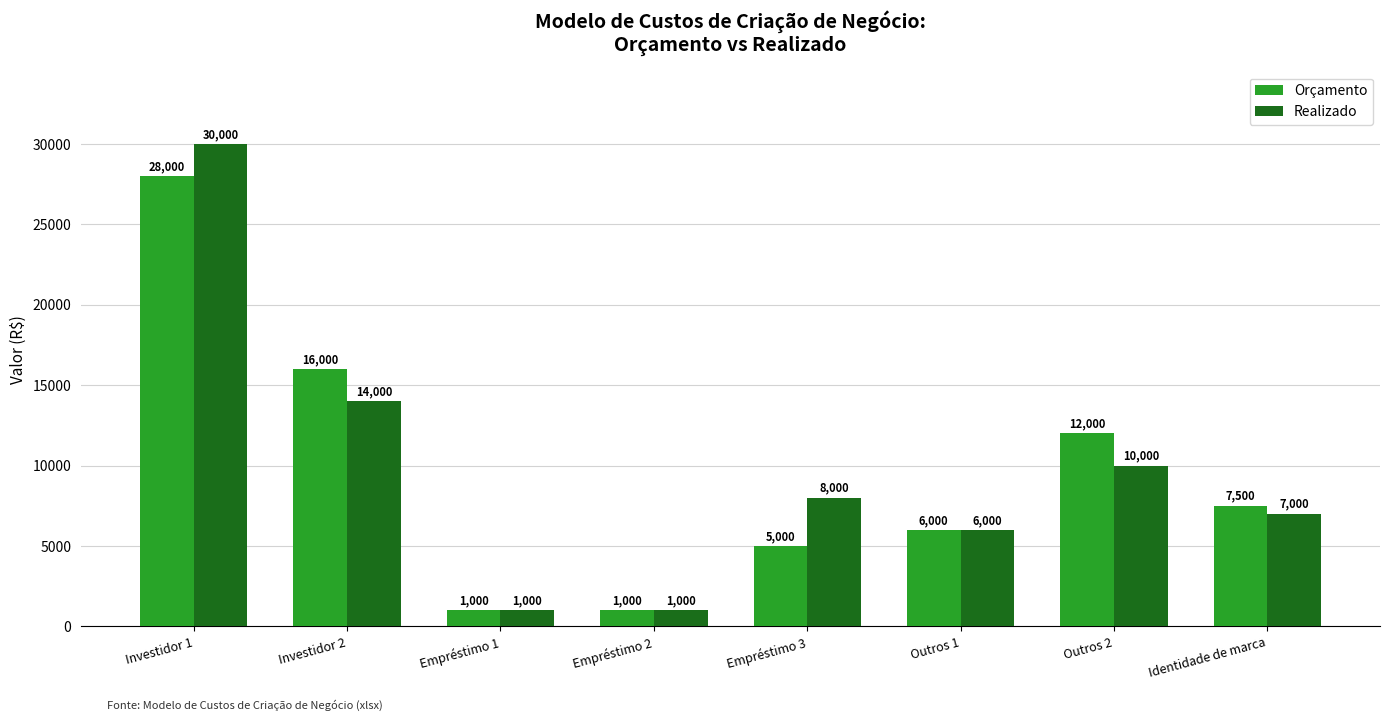

What is the value of the Orçamento bar at the 2nd from the left?

16000